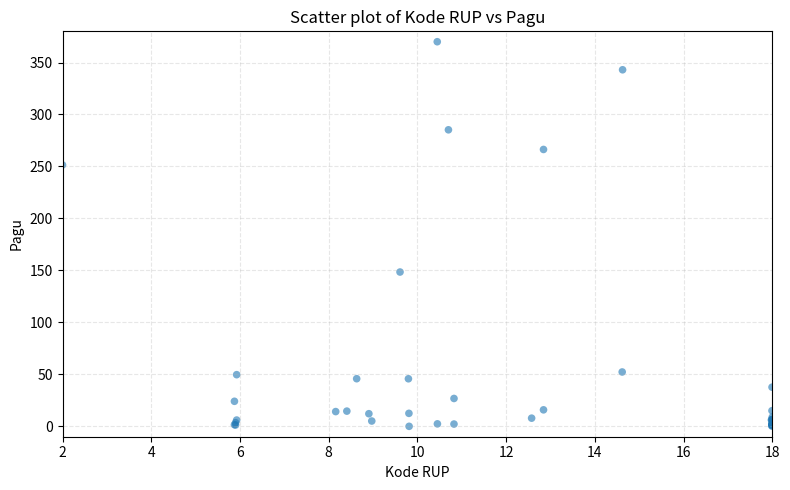

What Y value in the scatter plot is closest to 185?

148.4